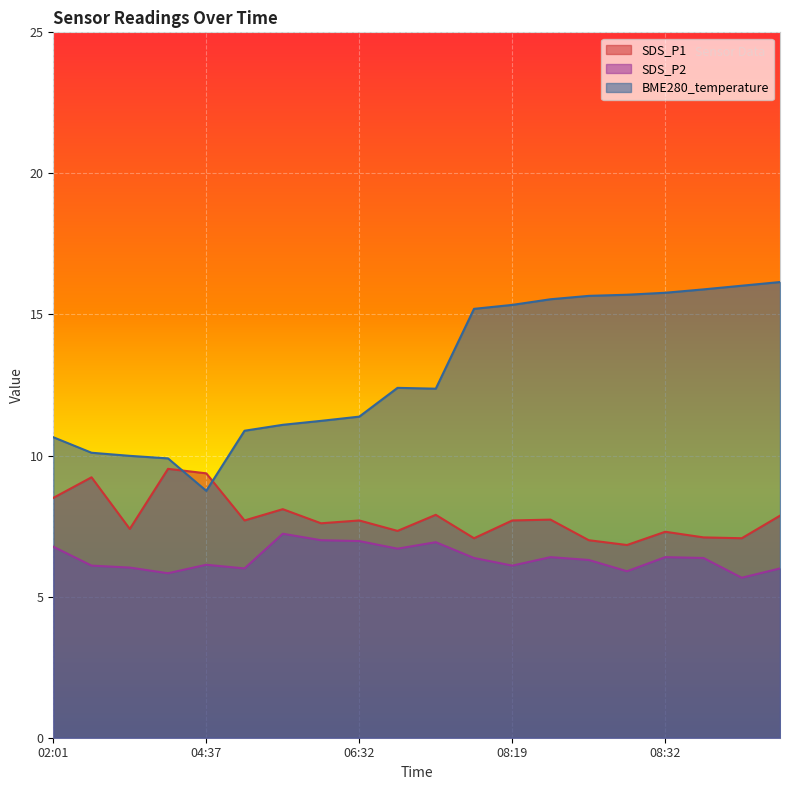

What is the maximum value shown in the chart?

16.1